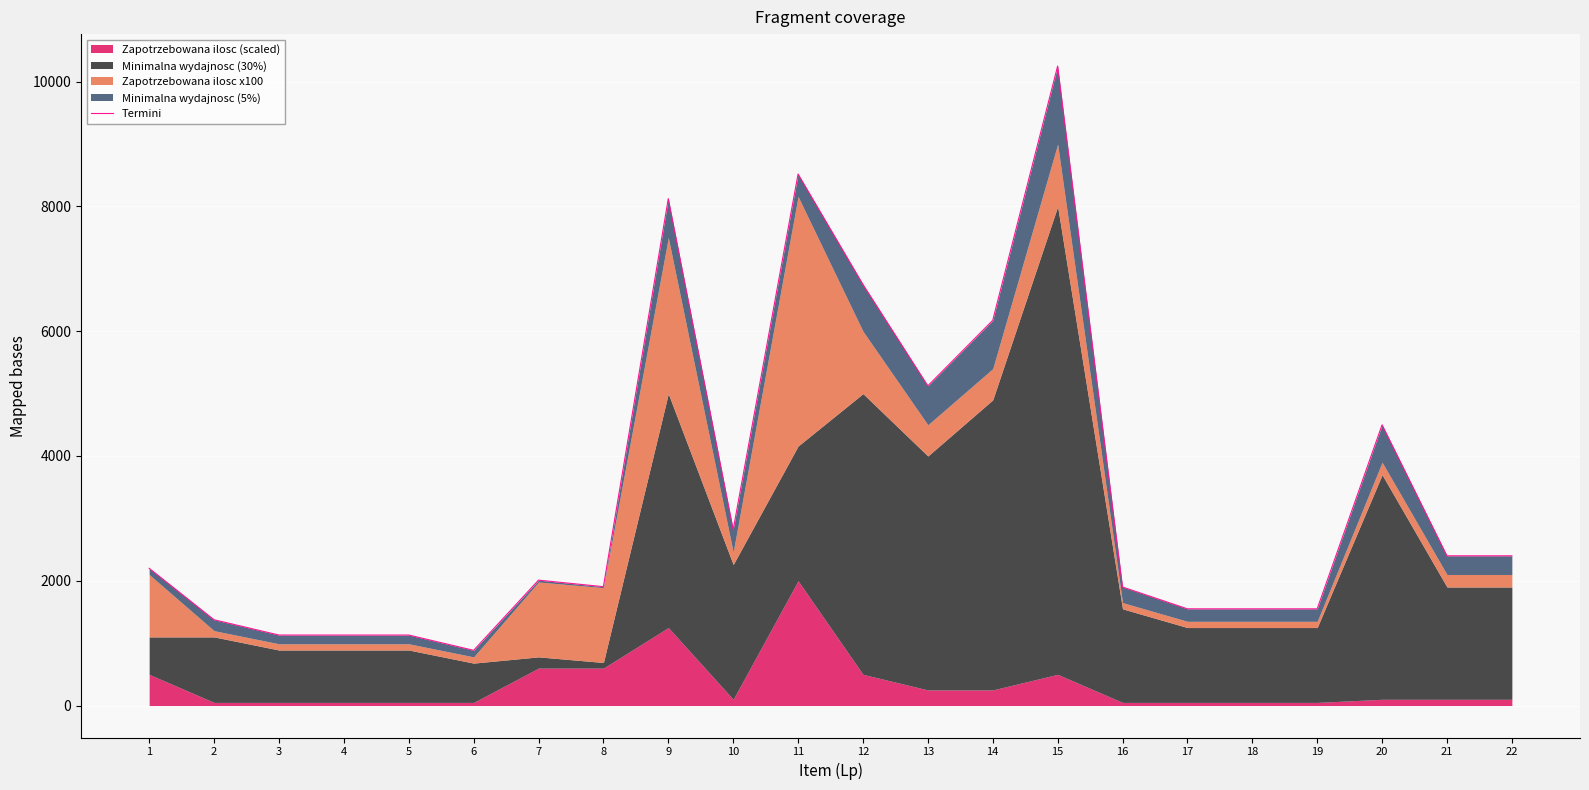

The chart shows a value of 1550 at 17. True or false?

True